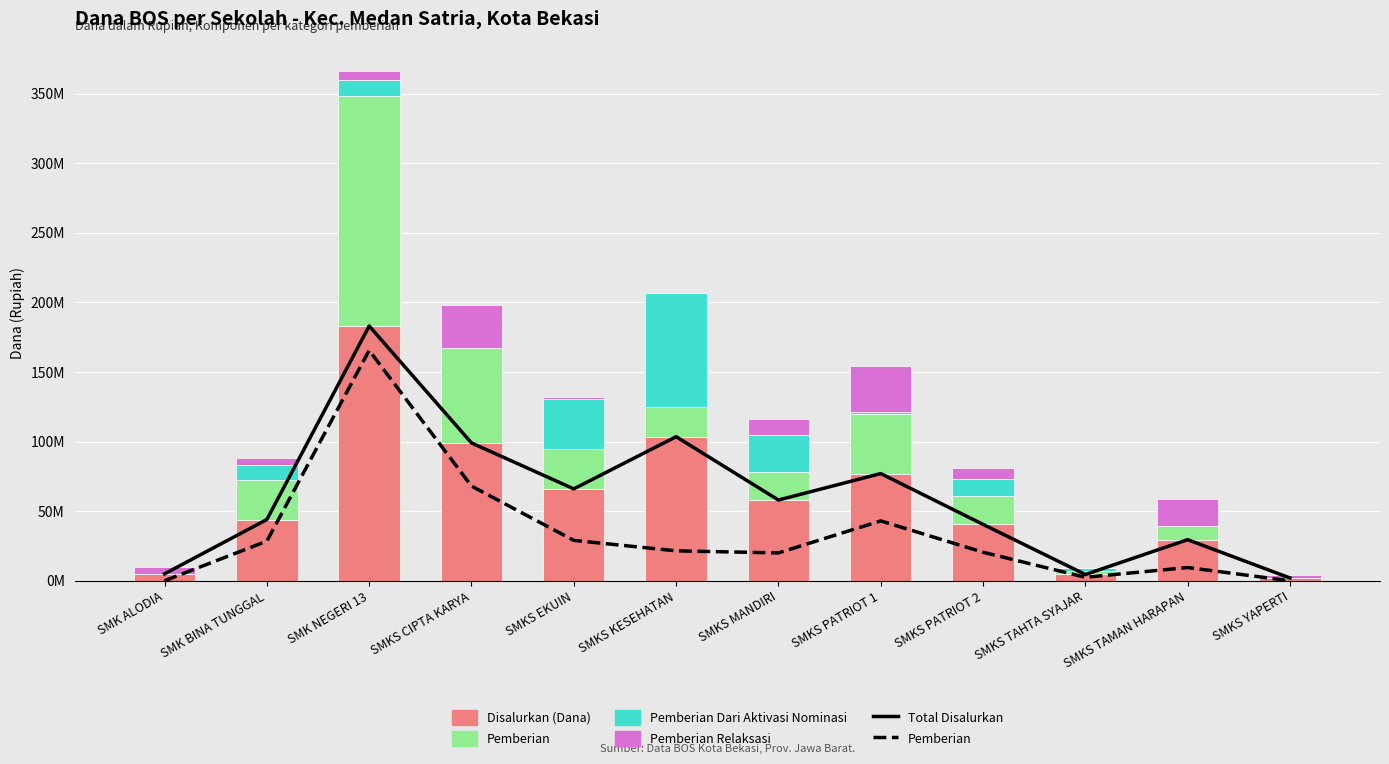

Reading left to right, transcribe all the data shown in this chart.

Total Disalurkan: 5000000	44000000	183000000	99000000	66000000	103500000	58000000	77000000	40500000	4500000	29500000	2000000
Pemberian: 0	28500000	165500000	68000000	29000000	21500000	20000000	43000000	20500000	2500000	9500000	0
Disalurkan (Dana): 5000000	44000000	183000000	99000000	66000000	103500000	58000000	77000000	40500000	4500000	29500000	2000000
Pemberian Dari Aktivasi Nominasi: 0	11000000	11000000	0	35500000	82000000	27000000	1000000	12000000	2000000	0	0
Pemberian Relaksasi: 5000000	4500000	6500000	31000000	1500000	0	11000000	33000000	8000000	0	20000000	2000000